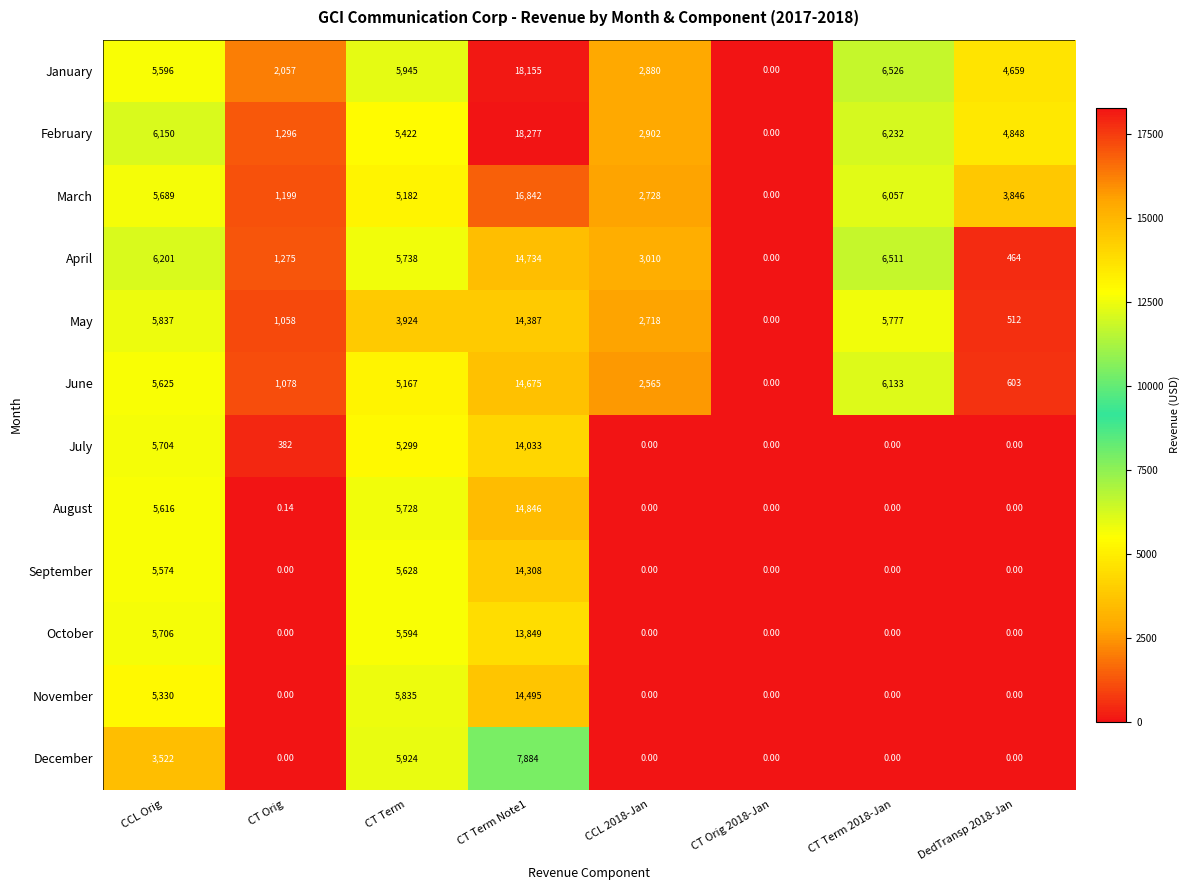

Which series has the largest total across all categories?

January